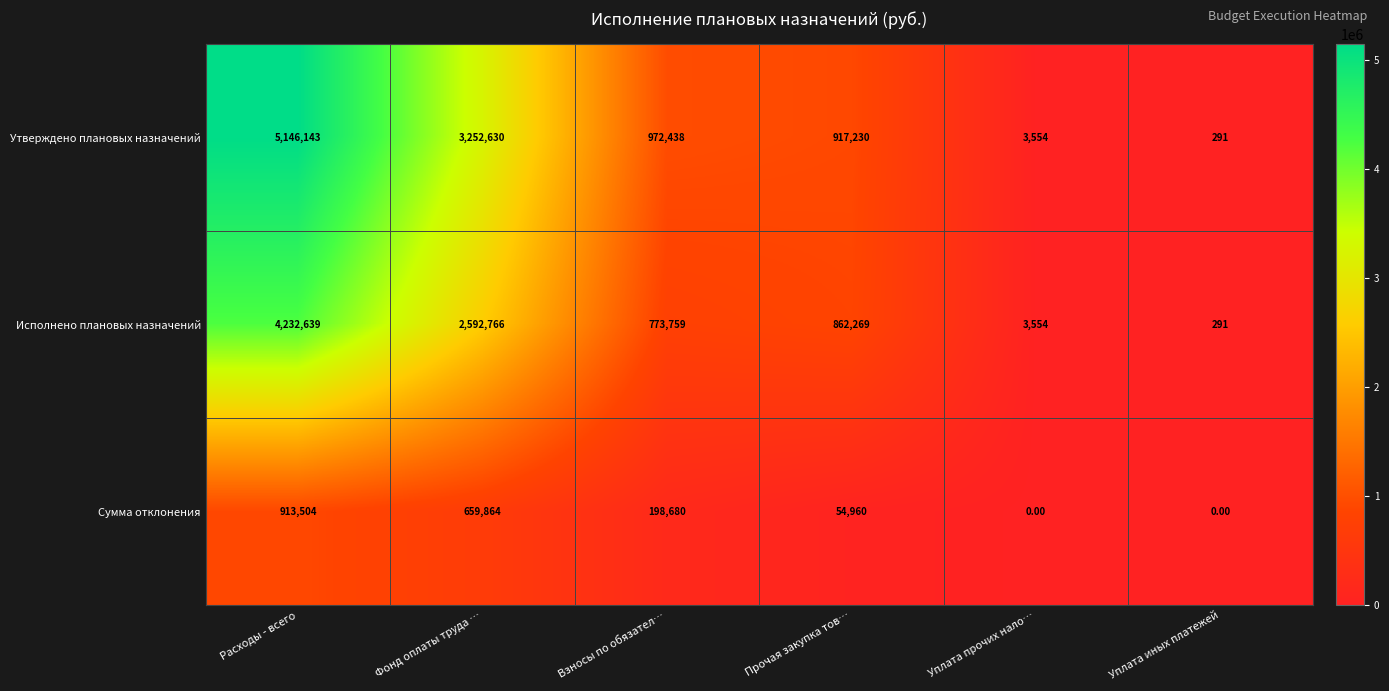

Which series changed the most between Фонд оплаты труда … and Взносы по обязател…?

Утверждено плановых назначений